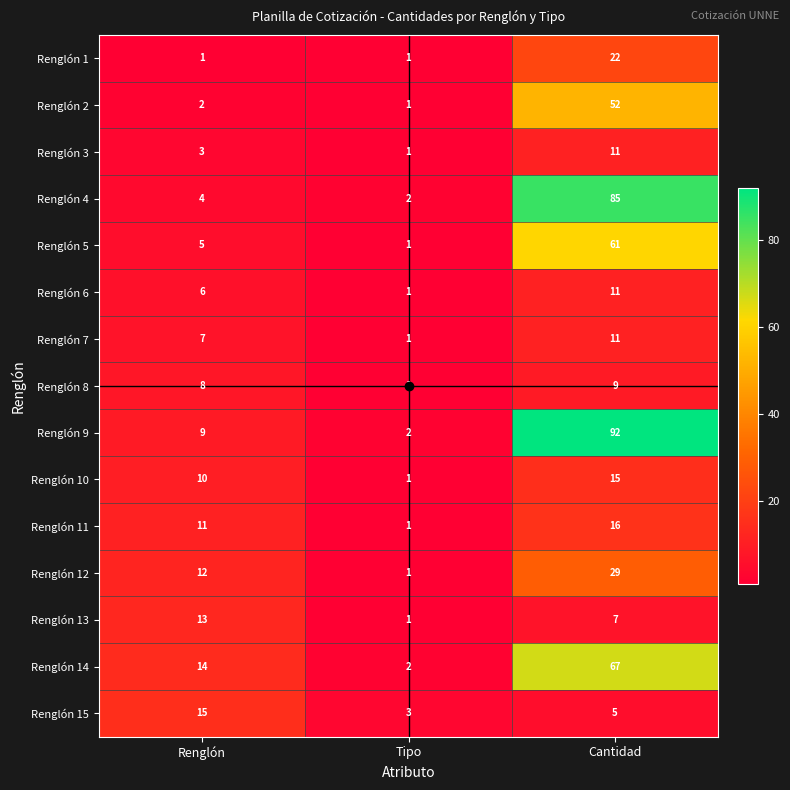

Rank the categories by Renglón 8 value from lowest to highest.

Tipo, Renglón, Cantidad